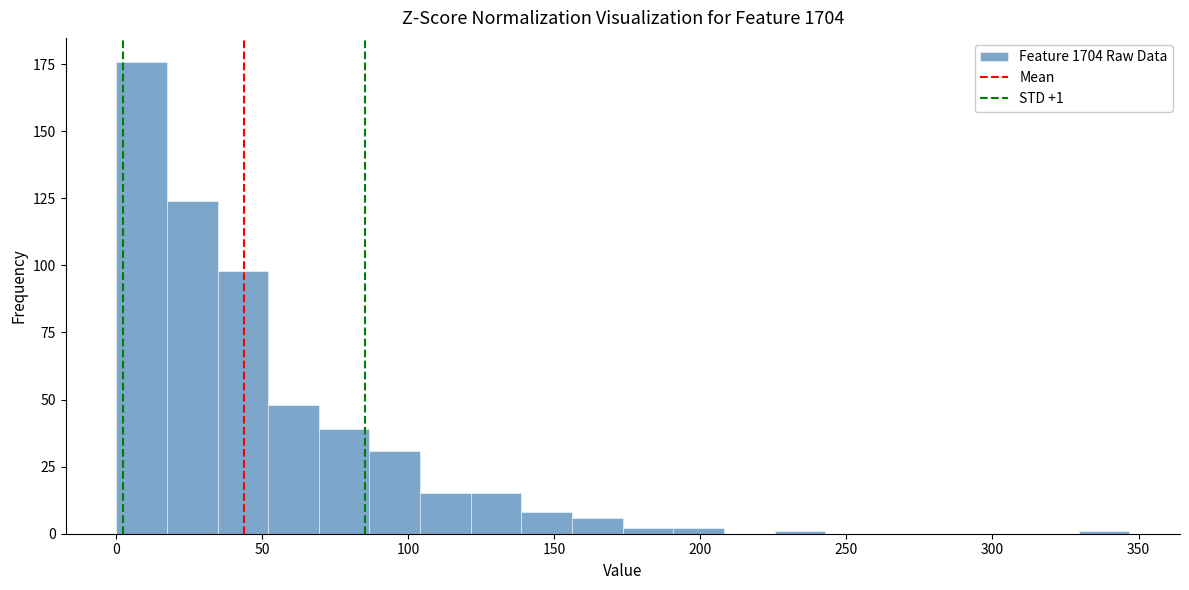

Around what value on the x-axis is the tallest bar? Give the approximate position of its centre, as read against the axis.

10